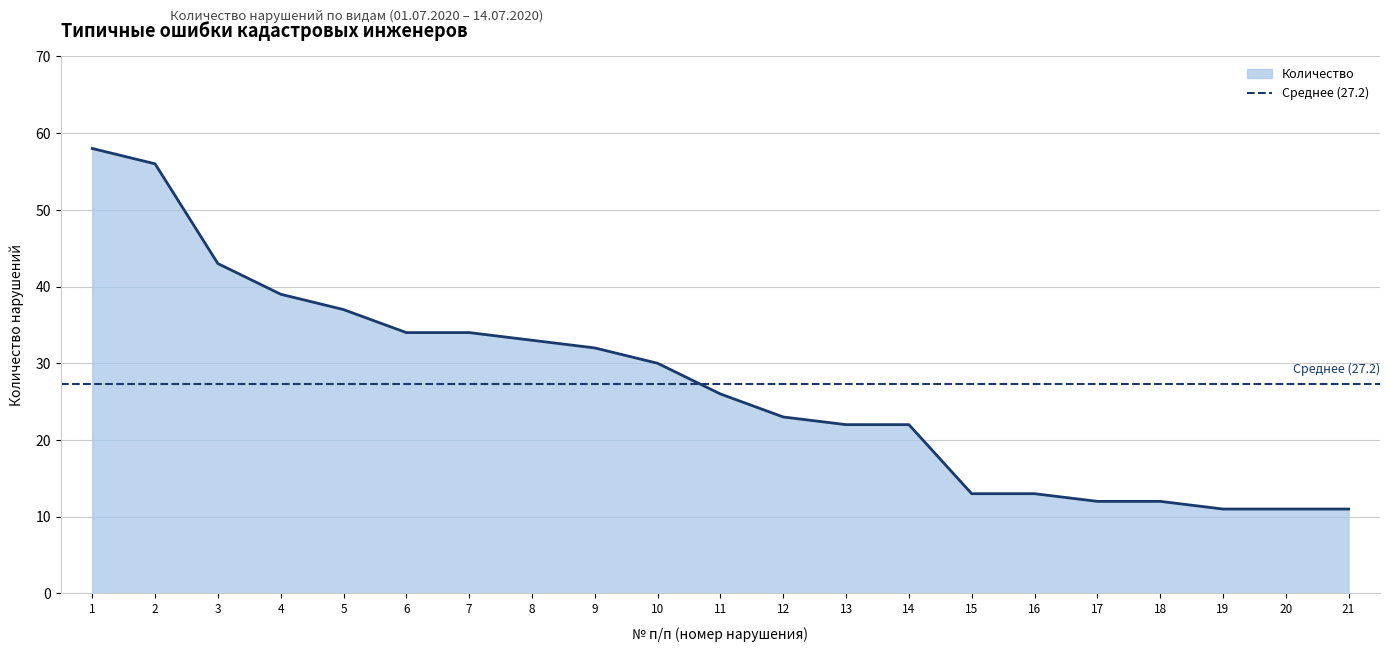

List the labels in order of value, smallest first.

19, 20, 21, 17, 18, 15, 16, 13, 14, 12, 11, 10, 9, 8, 6, 7, 5, 4, 3, 2, 1